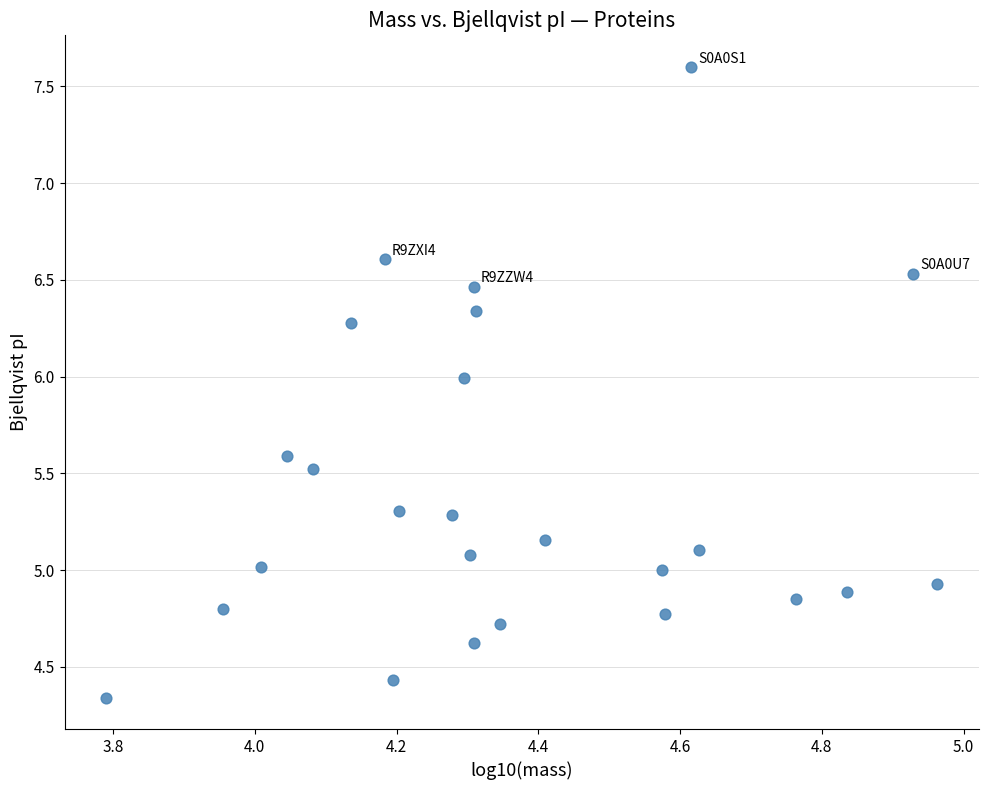

What is the range of Y values (max minus min)?

3.3